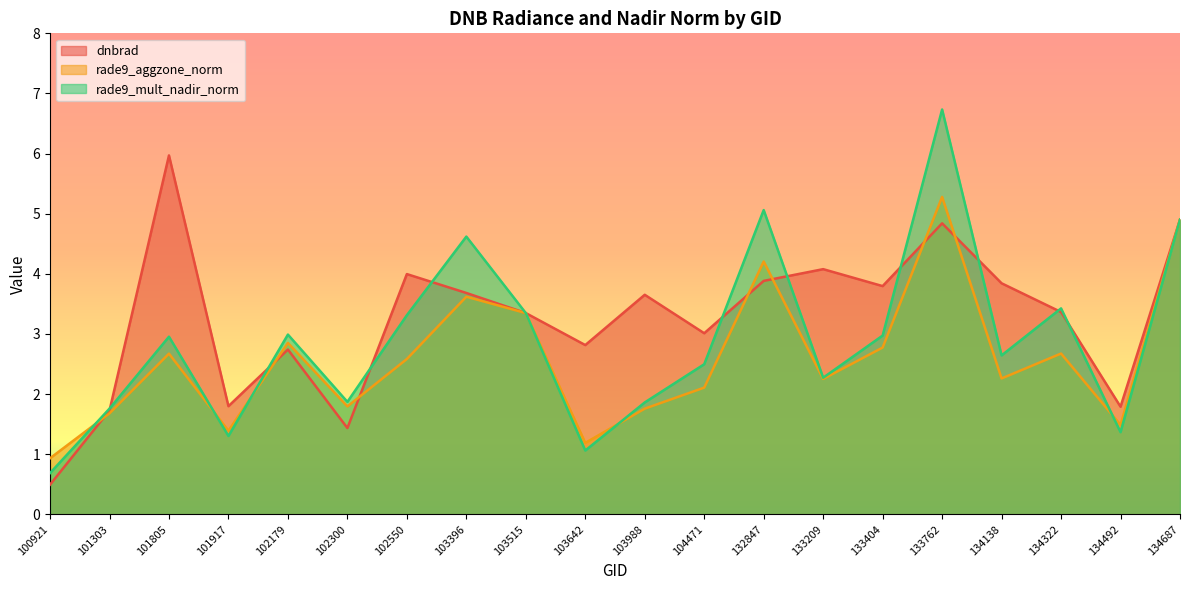

At how many categories does at least one series exceed 5?

3